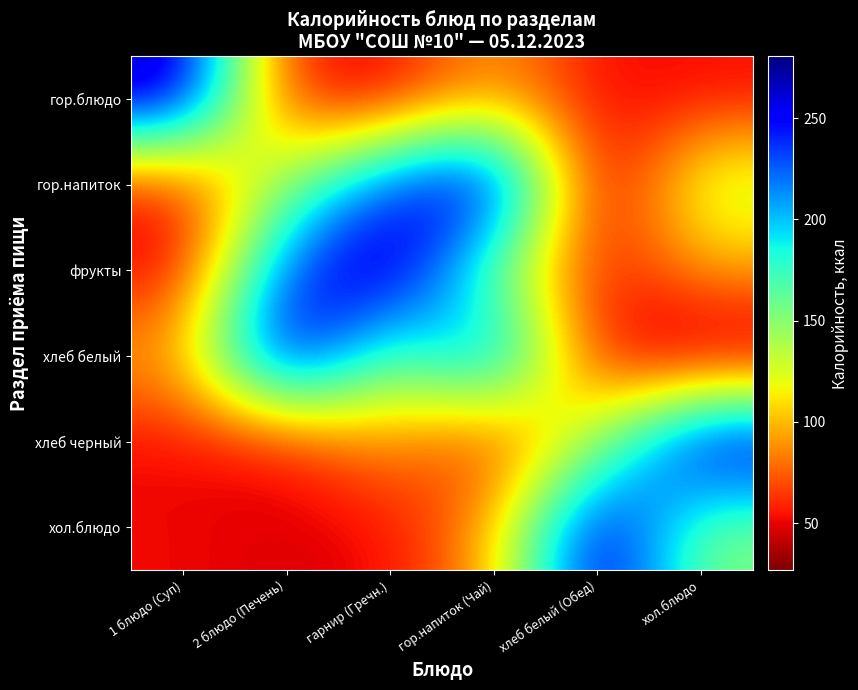

What is the spread (max minus min) of values at хлеб белый (Обед)?

248.1